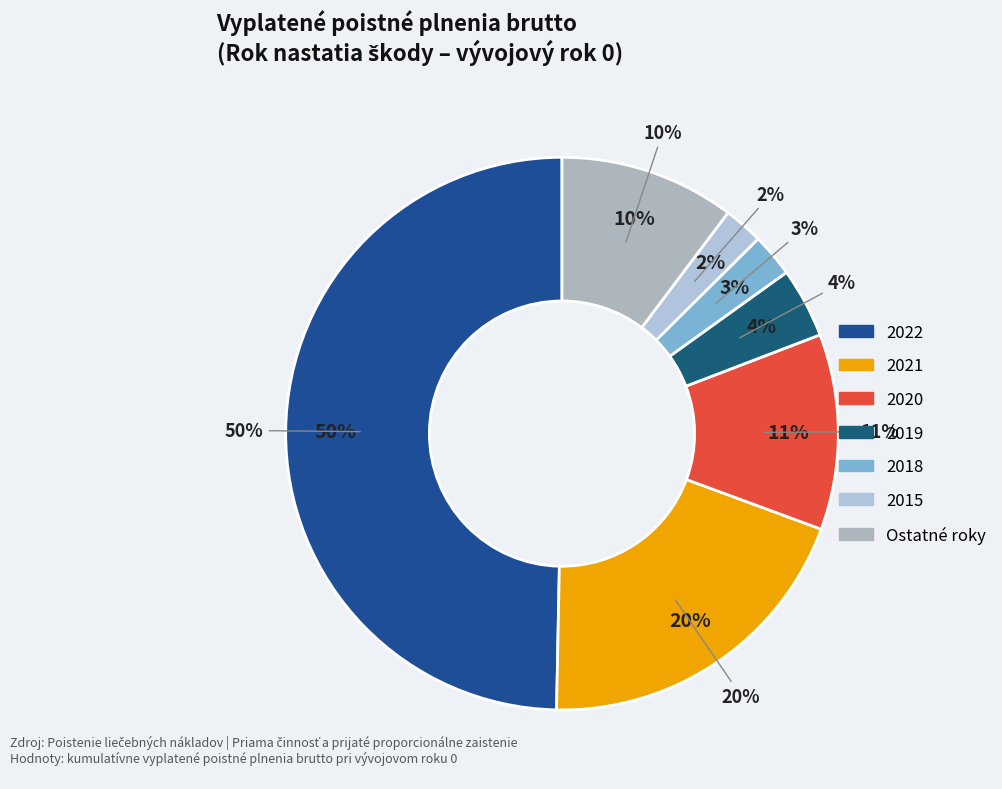

Does any single category account for the majority?

No